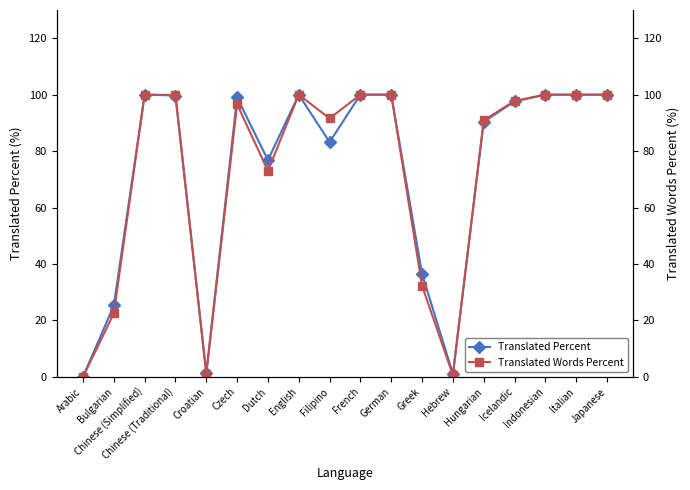

At which category is the sum across all series the highest?

Chinese (Simplified)